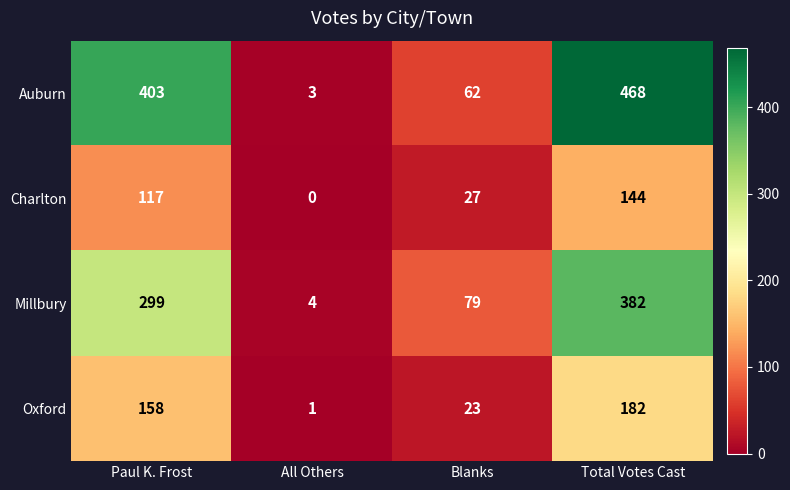

How many data points does each series have?

4